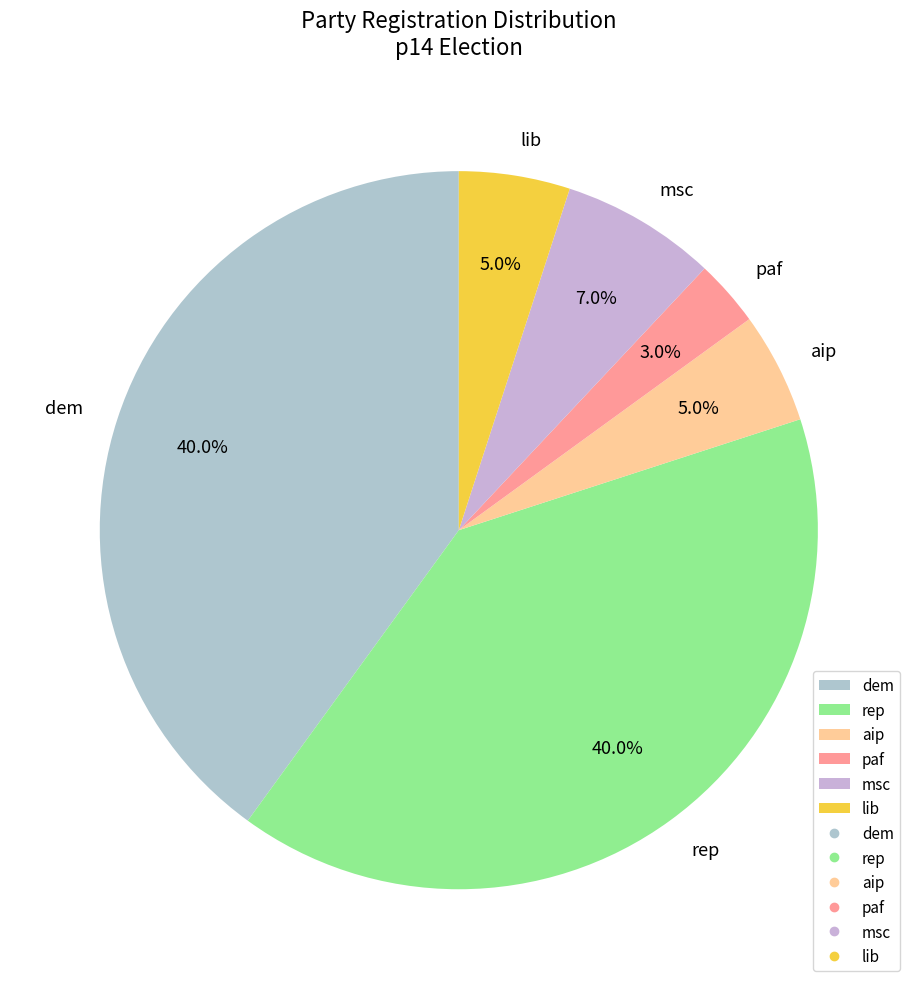

To the nearest percent, what percentage of the pie is paf?

3%